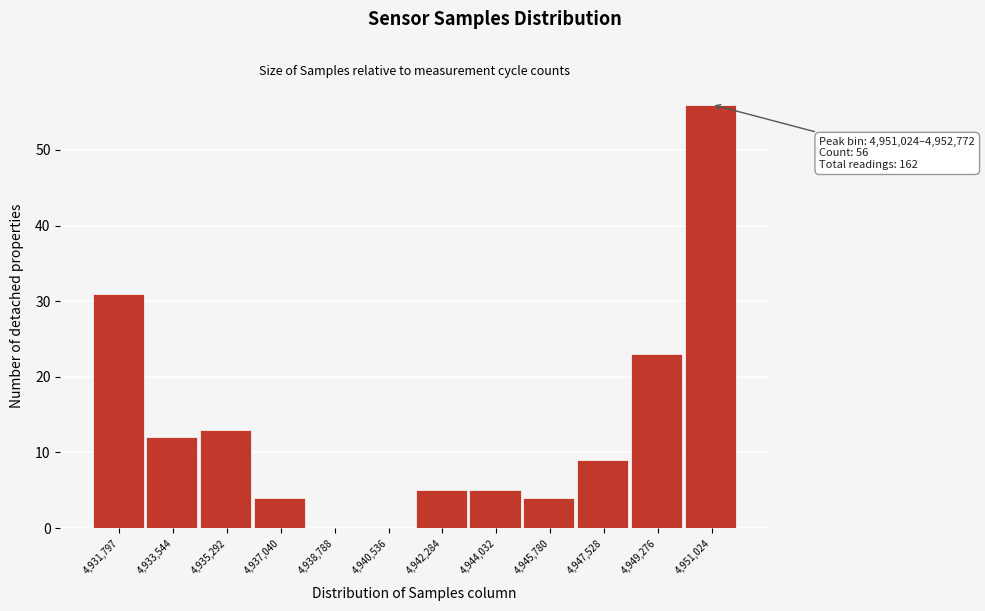

Reading left to right, transcribe all the data shown in this chart.

4,931,797=31	4,933,544=12	4,935,292=13	4,937,040=4	4,938,788=0	4,940,536=0	4,942,284=5	4,944,032=5	4,945,780=4	4,947,528=9	4,949,276=23	4,951,024=56